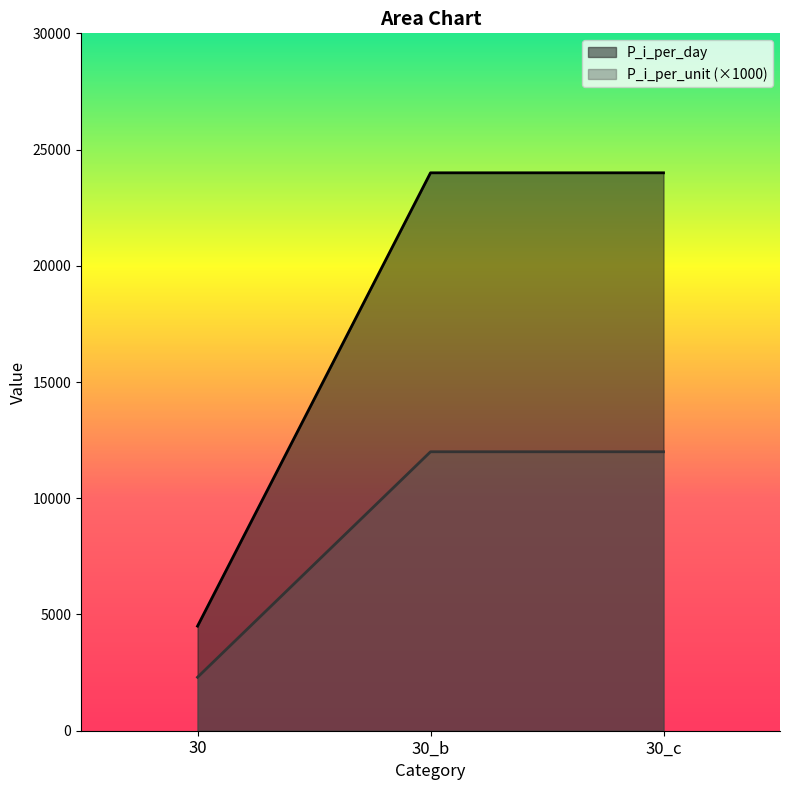

What is the label of the 1st point from the left?

30